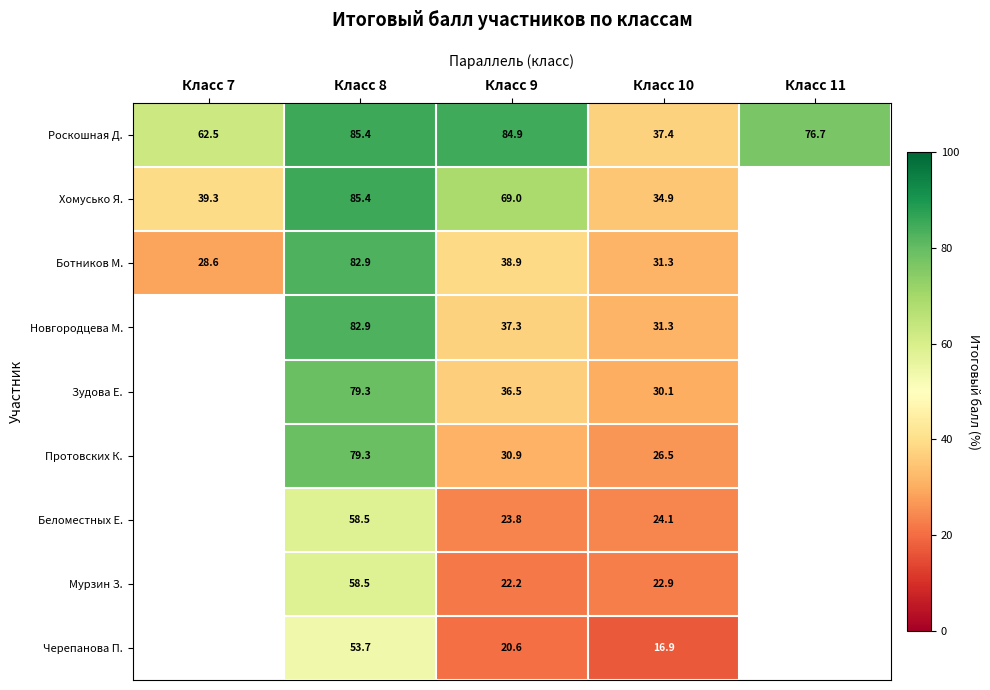

How many distinct data groups are displayed?

9